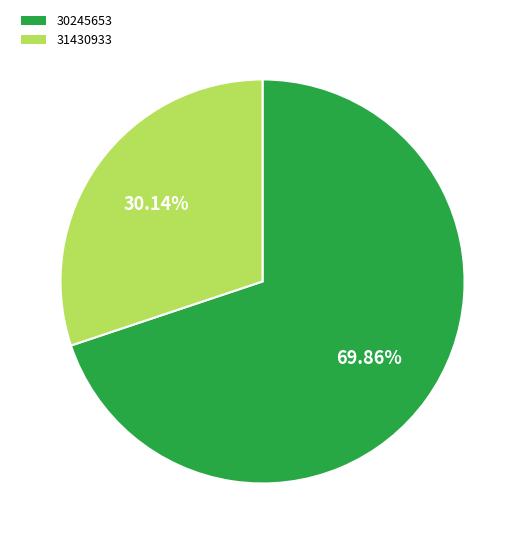

Rank the categories by value from highest to lowest.

30245653, 31430933